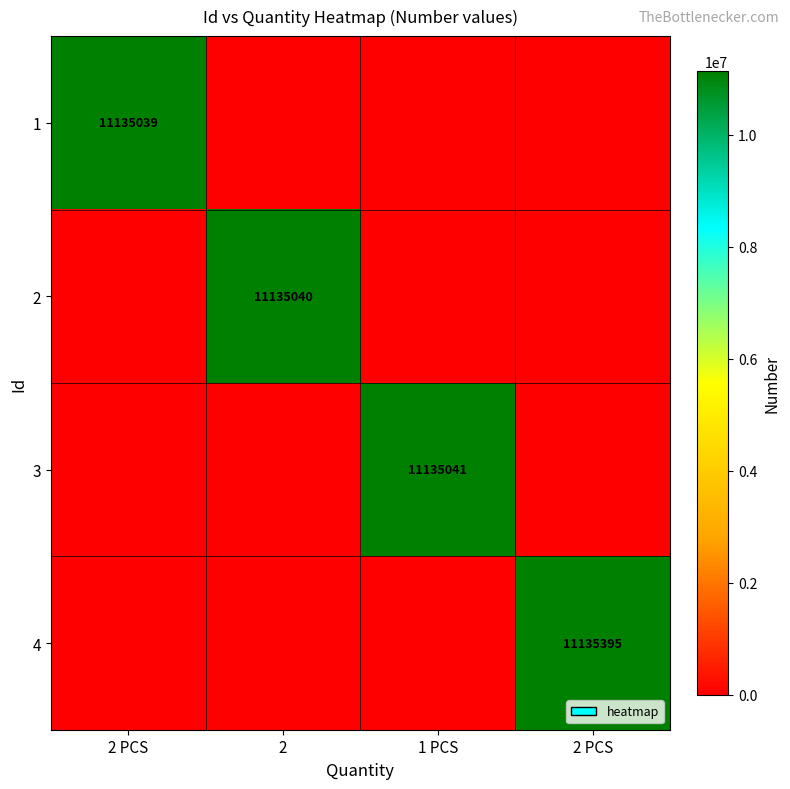

True or false: 1 has a value of -4941700 at 2.

False